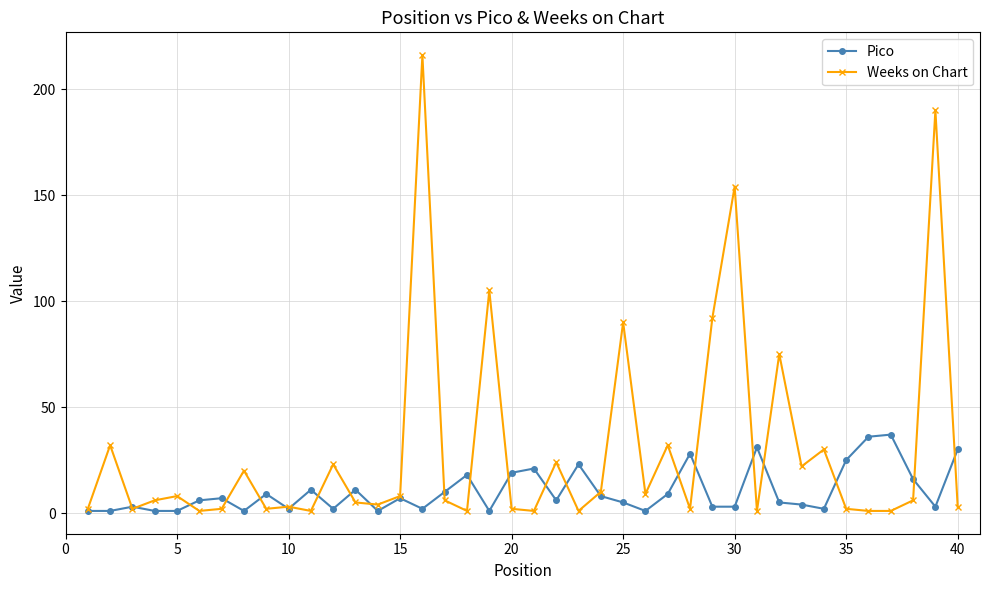

What is the difference between the second highest and second lowest values in the Weeks on Chart series?

189